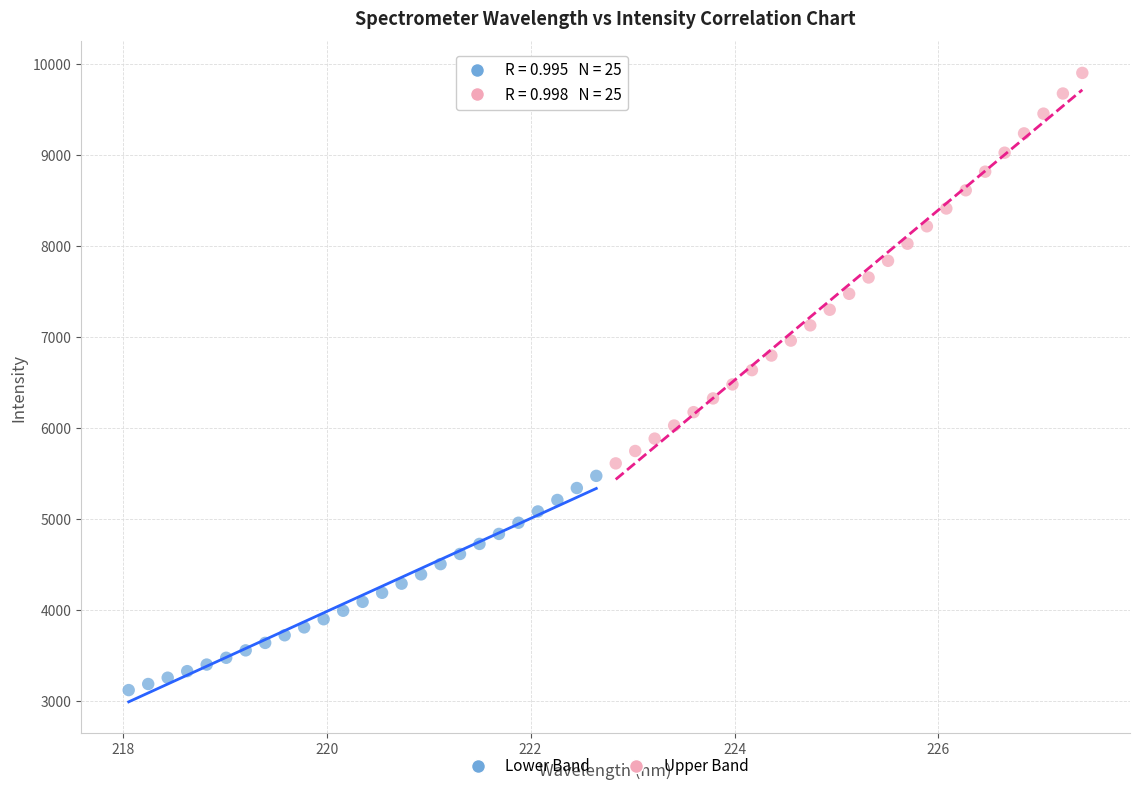

What are all the series names shown in the legend?

Lower Band, Upper Band